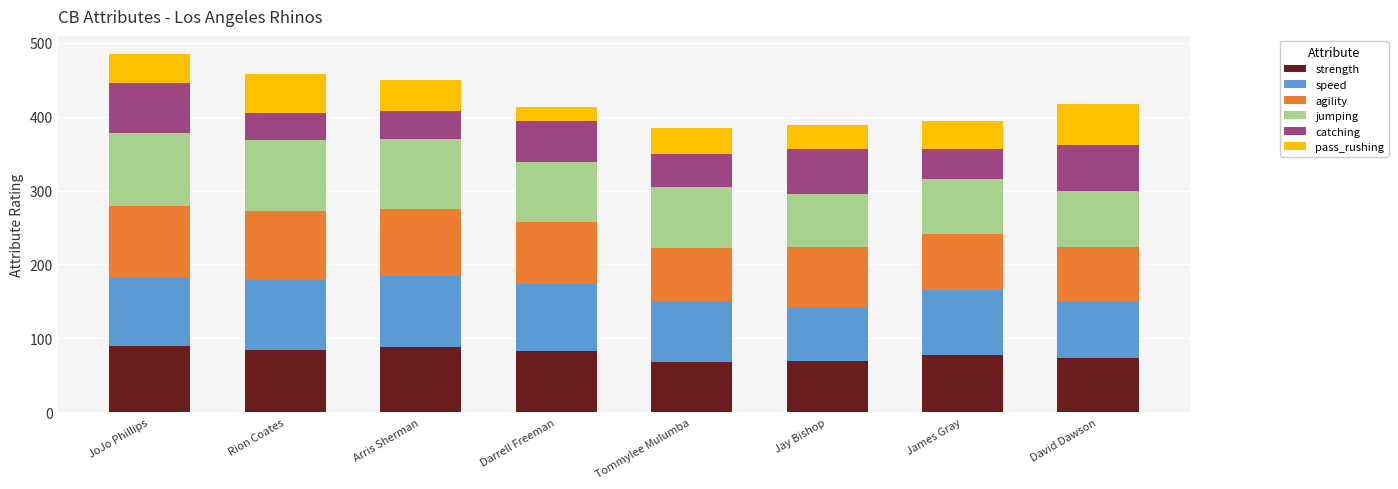

What is the total value across all series at Tommylee Mulumba?

385